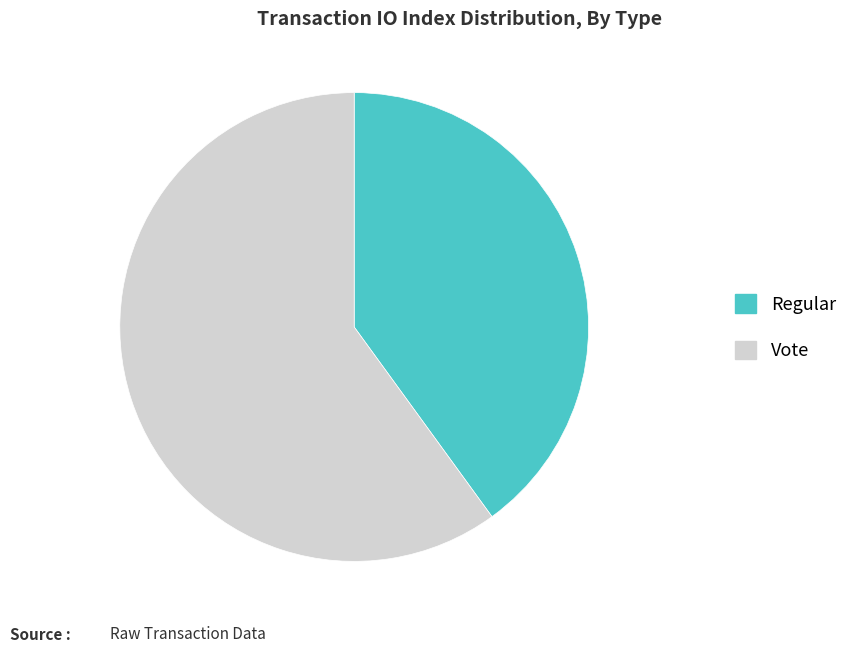

Do Vote and Regular together represent more than half of the pie?

Yes